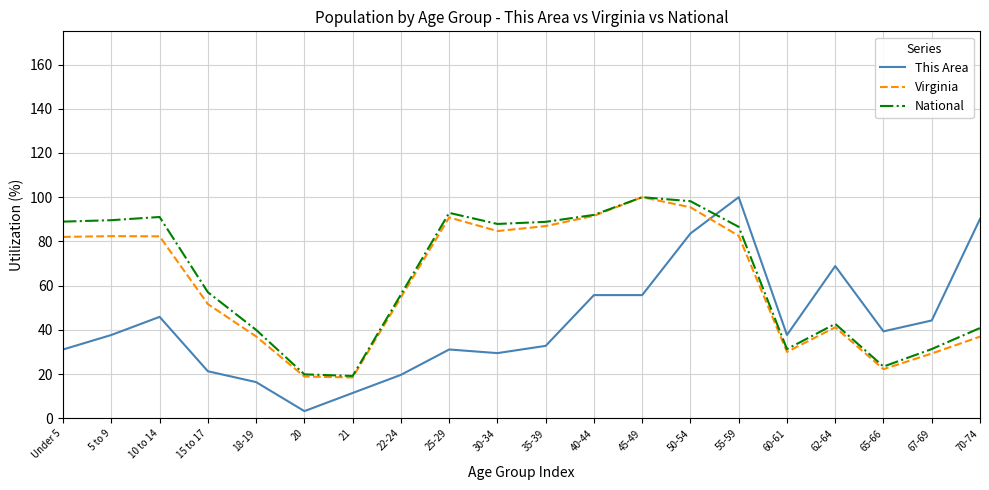

At which label is Virginia closest to 59?

22-24